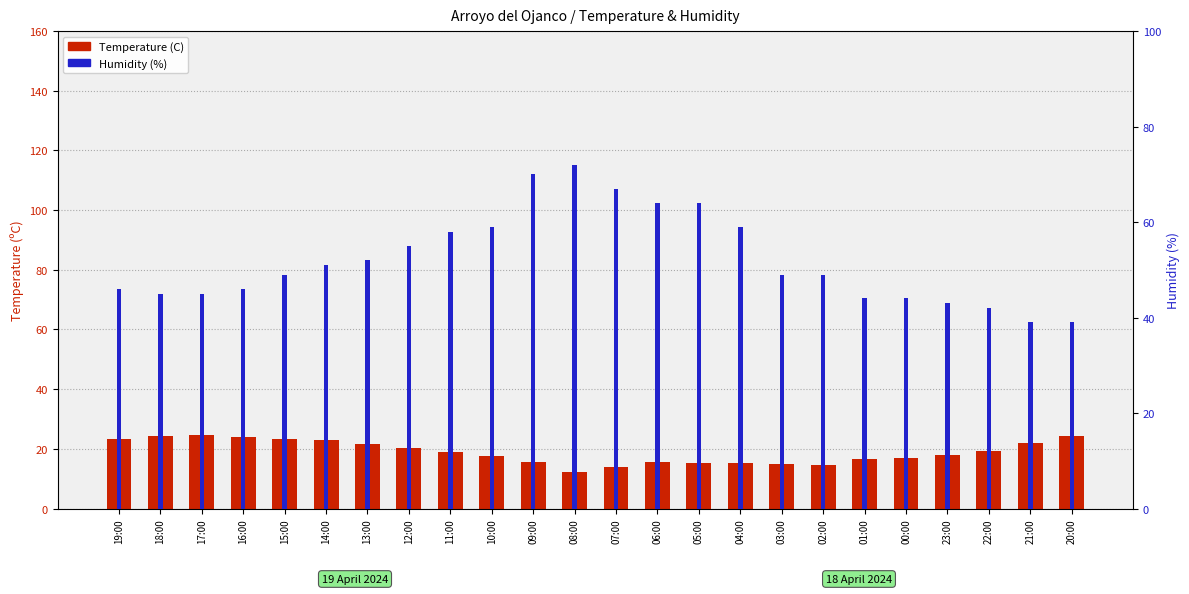

Rank the series by their average value, from highest to lowest.

Humidity (%), Temperature (C)